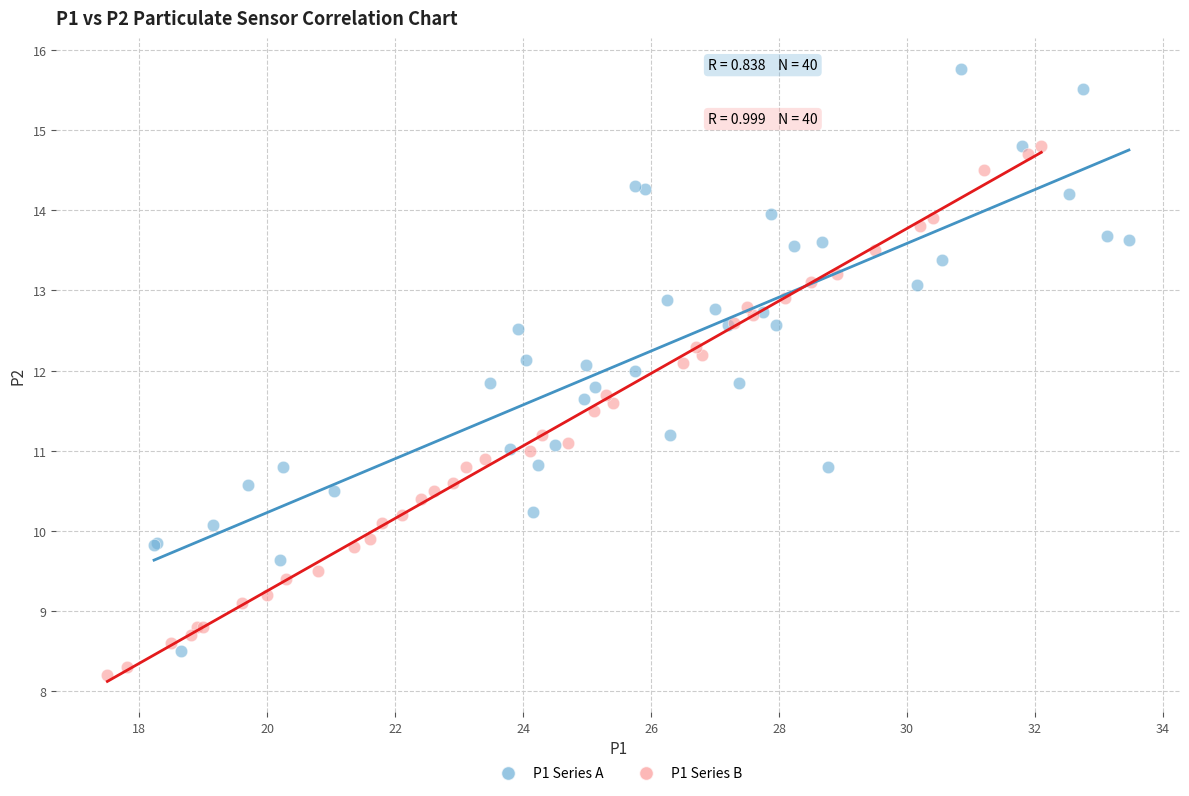

Which series contains the highest Y value?

P1 Series A